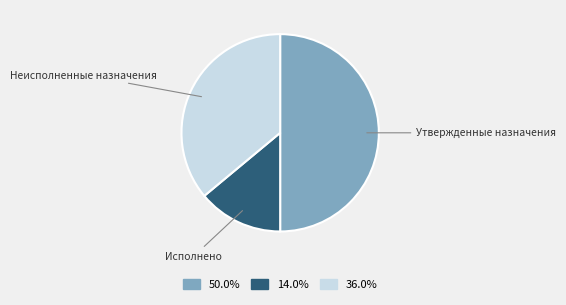

What is the ratio of the value at Исполнено to the value at Утвержденные назначения?

0.3